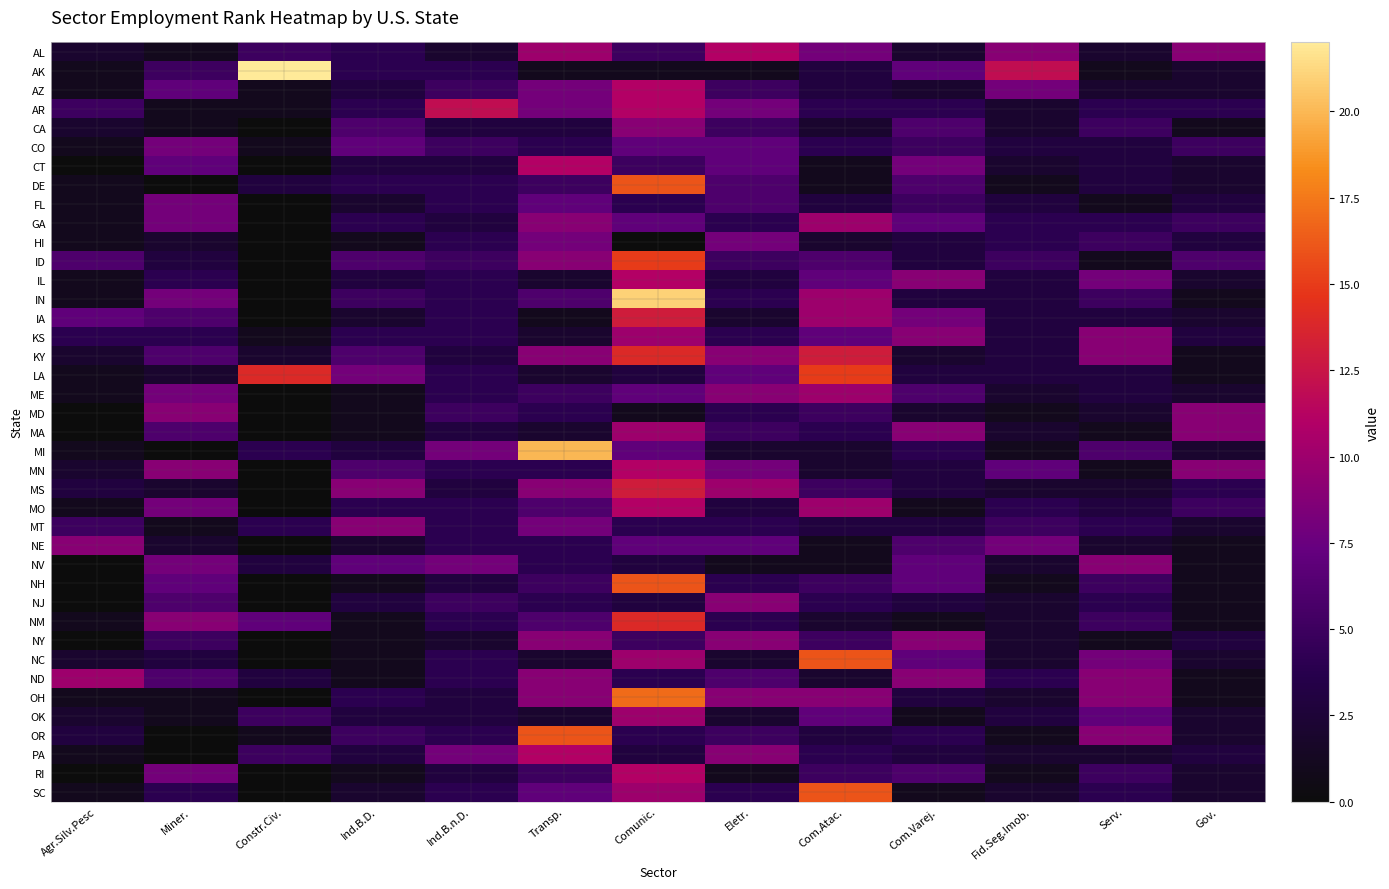

Reading left to right, extract all data points from this chart.

AL: Agr.Silv.Pesc=2	Miner.=1	Constr.Civ.=5	Ind.B.D.=4	Ind.B.n.D.=2	Transp.=10	Comunic.=5	Eletr.=11	Com.Atac.=8	Com.Varej.=2	Fid.Seg.Imob.=9	Serv.=2	Gov.=9
AK: Agr.Silv.Pesc=1	Miner.=5	Constr.Civ.=22	Ind.B.D.=4	Ind.B.n.D.=4	Transp.=1	Comunic.=1	Eletr.=1	Com.Atac.=3	Com.Varej.=7	Fid.Seg.Imob.=12	Serv.=1	Gov.=2
AZ: Agr.Silv.Pesc=1	Miner.=7	Constr.Civ.=1	Ind.B.D.=3	Ind.B.n.D.=5	Transp.=8	Comunic.=11	Eletr.=5	Com.Atac.=3	Com.Varej.=2	Fid.Seg.Imob.=8	Serv.=2	Gov.=2
AR: Agr.Silv.Pesc=5	Miner.=1	Constr.Civ.=1	Ind.B.D.=4	Ind.B.n.D.=12	Transp.=8	Comunic.=11	Eletr.=8	Com.Atac.=4	Com.Varej.=4	Fid.Seg.Imob.=2	Serv.=4	Gov.=4
CA: Agr.Silv.Pesc=2	Miner.=1	Constr.Civ.=0	Ind.B.D.=6	Ind.B.n.D.=3	Transp.=3	Comunic.=9	Eletr.=5	Com.Atac.=2	Com.Varej.=6	Fid.Seg.Imob.=2	Serv.=5	Gov.=1
CO: Agr.Silv.Pesc=1	Miner.=8	Constr.Civ.=1	Ind.B.D.=7	Ind.B.n.D.=5	Transp.=4	Comunic.=7	Eletr.=7	Com.Atac.=4	Com.Varej.=5	Fid.Seg.Imob.=3	Serv.=3	Gov.=5
CT: Agr.Silv.Pesc=0	Miner.=7	Constr.Civ.=0	Ind.B.D.=3	Ind.B.n.D.=3	Transp.=11	Comunic.=5	Eletr.=7	Com.Atac.=1	Com.Varej.=8	Fid.Seg.Imob.=2	Serv.=3	Gov.=2
DE: Agr.Silv.Pesc=1	Miner.=0	Constr.Civ.=3	Ind.B.D.=4	Ind.B.n.D.=4	Transp.=5	Comunic.=16	Eletr.=6	Com.Atac.=1	Com.Varej.=6	Fid.Seg.Imob.=1	Serv.=3	Gov.=2
FL: Agr.Silv.Pesc=1	Miner.=8	Constr.Civ.=0	Ind.B.D.=2	Ind.B.n.D.=4	Transp.=7	Comunic.=4	Eletr.=6	Com.Atac.=3	Com.Varej.=5	Fid.Seg.Imob.=3	Serv.=1	Gov.=3
GA: Agr.Silv.Pesc=1	Miner.=8	Constr.Civ.=0	Ind.B.D.=4	Ind.B.n.D.=3	Transp.=9	Comunic.=7	Eletr.=4	Com.Atac.=10	Com.Varej.=7	Fid.Seg.Imob.=4	Serv.=4	Gov.=5
HI: Agr.Silv.Pesc=1	Miner.=2	Constr.Civ.=0	Ind.B.D.=1	Ind.B.n.D.=4	Transp.=8	Comunic.=0	Eletr.=8	Com.Atac.=2	Com.Varej.=3	Fid.Seg.Imob.=4	Serv.=5	Gov.=3
ID: Agr.Silv.Pesc=6	Miner.=3	Constr.Civ.=0	Ind.B.D.=6	Ind.B.n.D.=5	Transp.=9	Comunic.=15	Eletr.=5	Com.Atac.=6	Com.Varej.=3	Fid.Seg.Imob.=5	Serv.=1	Gov.=6
IL: Agr.Silv.Pesc=1	Miner.=4	Constr.Civ.=0	Ind.B.D.=3	Ind.B.n.D.=4	Transp.=2	Comunic.=11	Eletr.=3	Com.Atac.=7	Com.Varej.=9	Fid.Seg.Imob.=3	Serv.=8	Gov.=2
IN: Agr.Silv.Pesc=1	Miner.=8	Constr.Civ.=0	Ind.B.D.=5	Ind.B.n.D.=4	Transp.=6	Comunic.=21	Eletr.=4	Com.Atac.=10	Com.Varej.=3	Fid.Seg.Imob.=3	Serv.=5	Gov.=1
IA: Agr.Silv.Pesc=7	Miner.=6	Constr.Civ.=0	Ind.B.D.=2	Ind.B.n.D.=4	Transp.=1	Comunic.=13	Eletr.=2	Com.Atac.=10	Com.Varej.=8	Fid.Seg.Imob.=3	Serv.=3	Gov.=2
KS: Agr.Silv.Pesc=4	Miner.=4	Constr.Civ.=1	Ind.B.D.=4	Ind.B.n.D.=4	Transp.=2	Comunic.=10	Eletr.=4	Com.Atac.=7	Com.Varej.=9	Fid.Seg.Imob.=3	Serv.=9	Gov.=3
KY: Agr.Silv.Pesc=2	Miner.=6	Constr.Civ.=2	Ind.B.D.=6	Ind.B.n.D.=3	Transp.=9	Comunic.=14	Eletr.=9	Com.Atac.=13	Com.Varej.=2	Fid.Seg.Imob.=3	Serv.=9	Gov.=1
LA: Agr.Silv.Pesc=1	Miner.=2	Constr.Civ.=14	Ind.B.D.=8	Ind.B.n.D.=4	Transp.=2	Comunic.=3	Eletr.=7	Com.Atac.=15	Com.Varej.=3	Fid.Seg.Imob.=3	Serv.=3	Gov.=1
ME: Agr.Silv.Pesc=1	Miner.=8	Constr.Civ.=0	Ind.B.D.=1	Ind.B.n.D.=4	Transp.=5	Comunic.=7	Eletr.=9	Com.Atac.=10	Com.Varej.=6	Fid.Seg.Imob.=2	Serv.=3	Gov.=2
MD: Agr.Silv.Pesc=0	Miner.=9	Constr.Civ.=0	Ind.B.D.=1	Ind.B.n.D.=5	Transp.=4	Comunic.=1	Eletr.=4	Com.Atac.=5	Com.Varej.=2	Fid.Seg.Imob.=1	Serv.=2	Gov.=9
MA: Agr.Silv.Pesc=0	Miner.=6	Constr.Civ.=0	Ind.B.D.=1	Ind.B.n.D.=3	Transp.=2	Comunic.=10	Eletr.=5	Com.Atac.=4	Com.Varej.=9	Fid.Seg.Imob.=2	Serv.=1	Gov.=9
MI: Agr.Silv.Pesc=1	Miner.=0	Constr.Civ.=4	Ind.B.D.=3	Ind.B.n.D.=8	Transp.=20	Comunic.=7	Eletr.=2	Com.Atac.=2	Com.Varej.=4	Fid.Seg.Imob.=1	Serv.=6	Gov.=2
MN: Agr.Silv.Pesc=2	Miner.=9	Constr.Civ.=0	Ind.B.D.=6	Ind.B.n.D.=4	Transp.=4	Comunic.=11	Eletr.=8	Com.Atac.=2	Com.Varej.=3	Fid.Seg.Imob.=7	Serv.=1	Gov.=9
MS: Agr.Silv.Pesc=3	Miner.=2	Constr.Civ.=0	Ind.B.D.=9	Ind.B.n.D.=3	Transp.=9	Comunic.=13	Eletr.=10	Com.Atac.=5	Com.Varej.=3	Fid.Seg.Imob.=2	Serv.=2	Gov.=4
MO: Agr.Silv.Pesc=1	Miner.=8	Constr.Civ.=0	Ind.B.D.=4	Ind.B.n.D.=4	Transp.=6	Comunic.=11	Eletr.=3	Com.Atac.=10	Com.Varej.=1	Fid.Seg.Imob.=4	Serv.=3	Gov.=5
MT: Agr.Silv.Pesc=5	Miner.=1	Constr.Civ.=4	Ind.B.D.=9	Ind.B.n.D.=4	Transp.=8	Comunic.=4	Eletr.=4	Com.Atac.=3	Com.Varej.=3	Fid.Seg.Imob.=5	Serv.=4	Gov.=2
NE: Agr.Silv.Pesc=9	Miner.=2	Constr.Civ.=0	Ind.B.D.=2	Ind.B.n.D.=4	Transp.=4	Comunic.=7	Eletr.=7	Com.Atac.=1	Com.Varej.=6	Fid.Seg.Imob.=8	Serv.=2	Gov.=1
NV: Agr.Silv.Pesc=0	Miner.=8	Constr.Civ.=3	Ind.B.D.=7	Ind.B.n.D.=8	Transp.=4	Comunic.=3	Eletr.=1	Com.Atac.=1	Com.Varej.=7	Fid.Seg.Imob.=2	Serv.=9	Gov.=1
NH: Agr.Silv.Pesc=0	Miner.=7	Constr.Civ.=0	Ind.B.D.=1	Ind.B.n.D.=3	Transp.=5	Comunic.=16	Eletr.=4	Com.Atac.=5	Com.Varej.=7	Fid.Seg.Imob.=1	Serv.=5	Gov.=1
NJ: Agr.Silv.Pesc=0	Miner.=6	Constr.Civ.=0	Ind.B.D.=3	Ind.B.n.D.=5	Transp.=4	Comunic.=3	Eletr.=9	Com.Atac.=4	Com.Varej.=3	Fid.Seg.Imob.=2	Serv.=4	Gov.=1
NM: Agr.Silv.Pesc=1	Miner.=9	Constr.Civ.=7	Ind.B.D.=1	Ind.B.n.D.=4	Transp.=6	Comunic.=14	Eletr.=4	Com.Atac.=2	Com.Varej.=1	Fid.Seg.Imob.=2	Serv.=5	Gov.=1
NY: Agr.Silv.Pesc=0	Miner.=5	Constr.Civ.=0	Ind.B.D.=1	Ind.B.n.D.=2	Transp.=9	Comunic.=5	Eletr.=9	Com.Atac.=5	Com.Varej.=9	Fid.Seg.Imob.=2	Serv.=1	Gov.=3
NC: Agr.Silv.Pesc=2	Miner.=3	Constr.Civ.=0	Ind.B.D.=1	Ind.B.n.D.=4	Transp.=2	Comunic.=10	Eletr.=2	Com.Atac.=16	Com.Varej.=7	Fid.Seg.Imob.=2	Serv.=8	Gov.=2
ND: Agr.Silv.Pesc=10	Miner.=6	Constr.Civ.=3	Ind.B.D.=1	Ind.B.n.D.=4	Transp.=9	Comunic.=4	Eletr.=6	Com.Atac.=2	Com.Varej.=9	Fid.Seg.Imob.=4	Serv.=9	Gov.=1
OH: Agr.Silv.Pesc=1	Miner.=1	Constr.Civ.=0	Ind.B.D.=4	Ind.B.n.D.=3	Transp.=9	Comunic.=17	Eletr.=9	Com.Atac.=9	Com.Varej.=3	Fid.Seg.Imob.=2	Serv.=9	Gov.=1
OK: Agr.Silv.Pesc=2	Miner.=1	Constr.Civ.=5	Ind.B.D.=3	Ind.B.n.D.=3	Transp.=2	Comunic.=10	Eletr.=2	Com.Atac.=7	Com.Varej.=1	Fid.Seg.Imob.=3	Serv.=7	Gov.=2
OR: Agr.Silv.Pesc=3	Miner.=0	Constr.Civ.=1	Ind.B.D.=5	Ind.B.n.D.=4	Transp.=16	Comunic.=4	Eletr.=5	Com.Atac.=3	Com.Varej.=4	Fid.Seg.Imob.=1	Serv.=9	Gov.=2
PA: Agr.Silv.Pesc=1	Miner.=0	Constr.Civ.=5	Ind.B.D.=3	Ind.B.n.D.=8	Transp.=11	Comunic.=3	Eletr.=9	Com.Atac.=4	Com.Varej.=3	Fid.Seg.Imob.=2	Serv.=2	Gov.=3
RI: Agr.Silv.Pesc=0	Miner.=8	Constr.Civ.=0	Ind.B.D.=1	Ind.B.n.D.=3	Transp.=5	Comunic.=11	Eletr.=1	Com.Atac.=5	Com.Varej.=6	Fid.Seg.Imob.=1	Serv.=5	Gov.=2
SC: Agr.Silv.Pesc=1	Miner.=4	Constr.Civ.=0	Ind.B.D.=2	Ind.B.n.D.=4	Transp.=7	Comunic.=10	Eletr.=4	Com.Atac.=16	Com.Varej.=1	Fid.Seg.Imob.=2	Serv.=4	Gov.=2